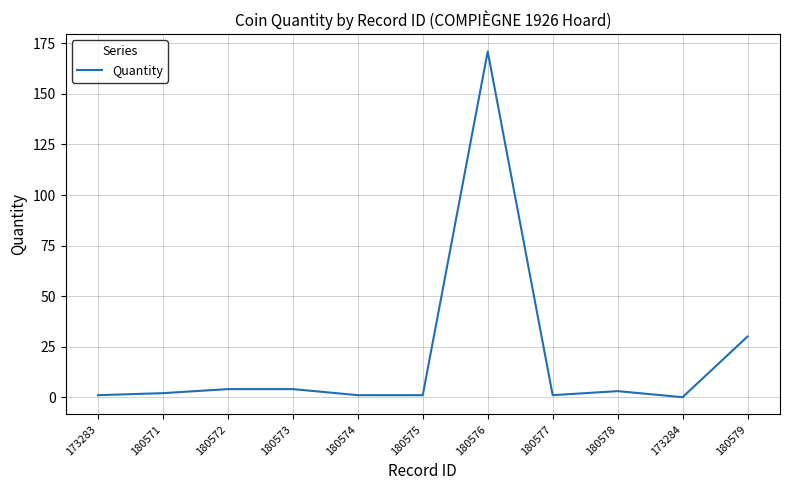

Reading left to right, transcribe all the data shown in this chart.

1	2	4	4	1	1	171	1	3	0	30